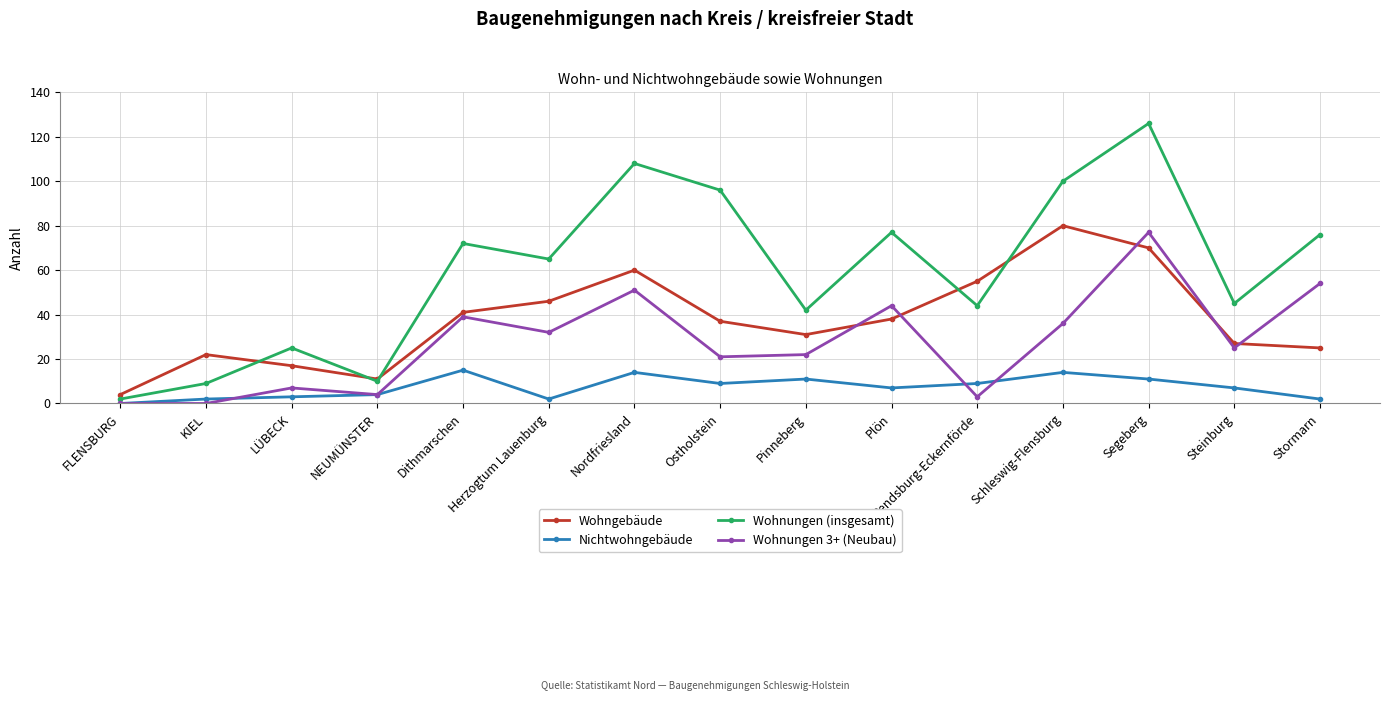

List the series in order of their peak value, highest first.

Wohnungen (insgesamt), Wohngebäude, Wohnungen 3+ (Neubau), Nichtwohngebäude